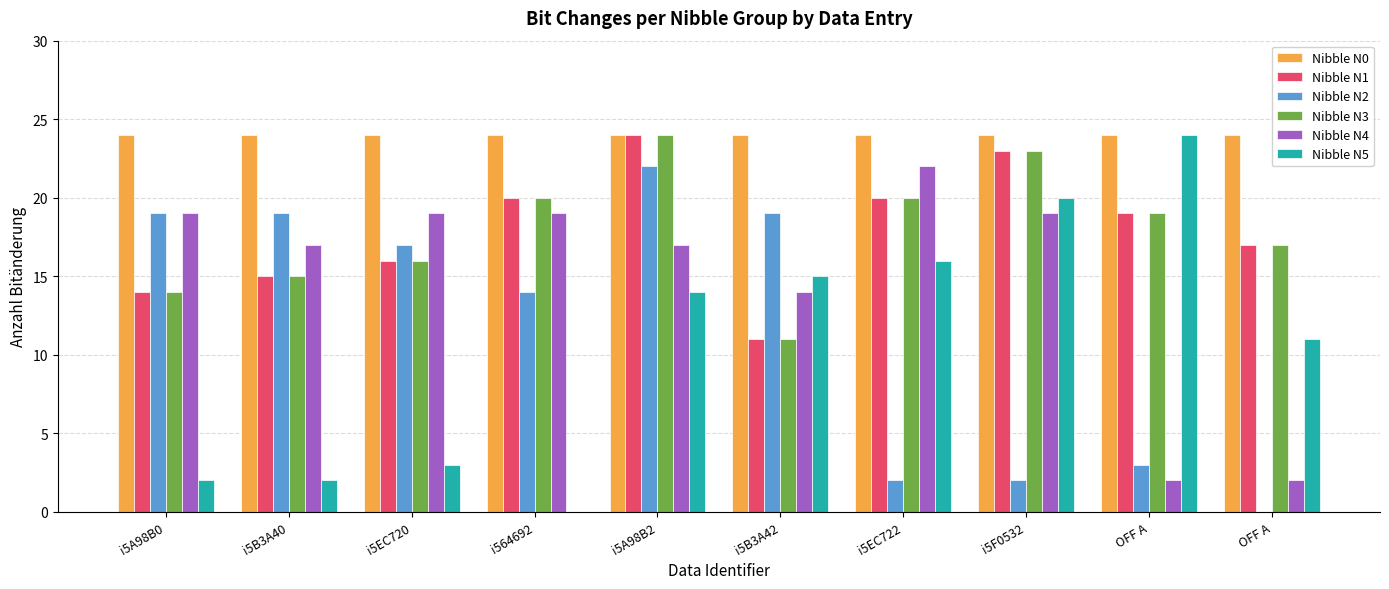

At which label does Nibble N2 reach its peak?

i5A98B2